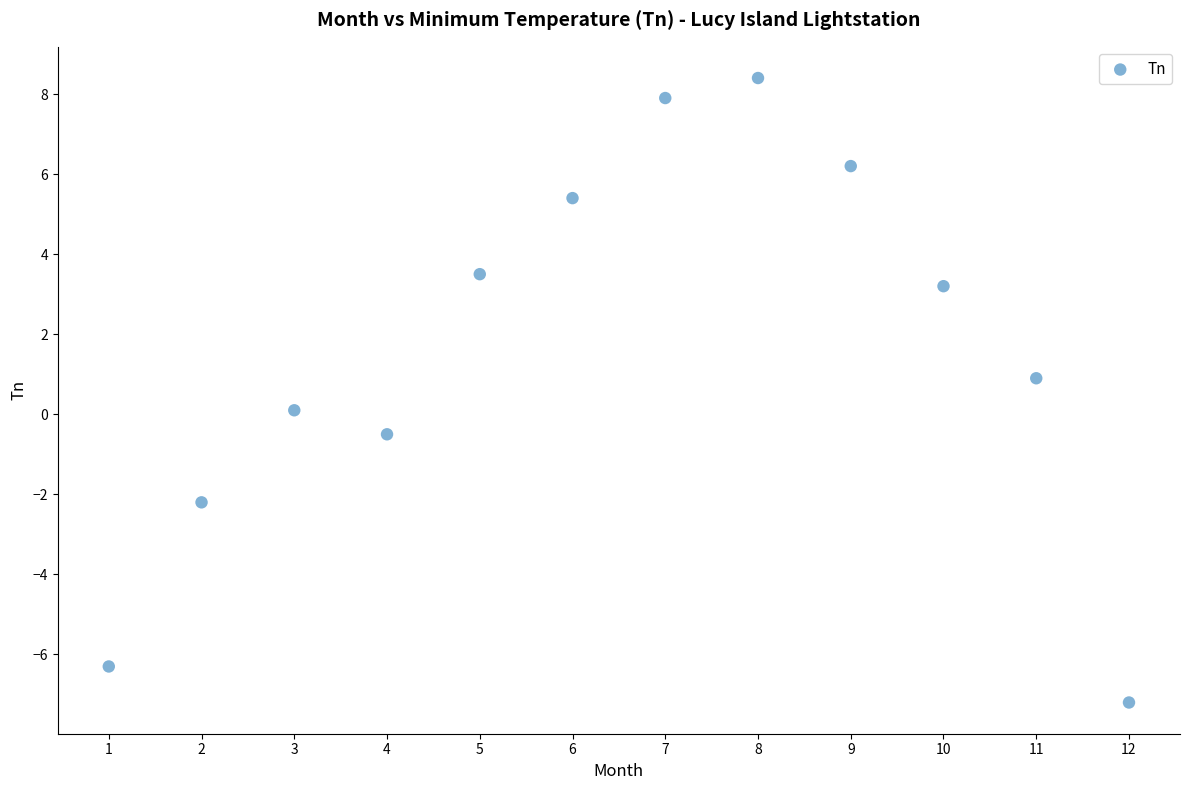

What is the average X value?

6.5